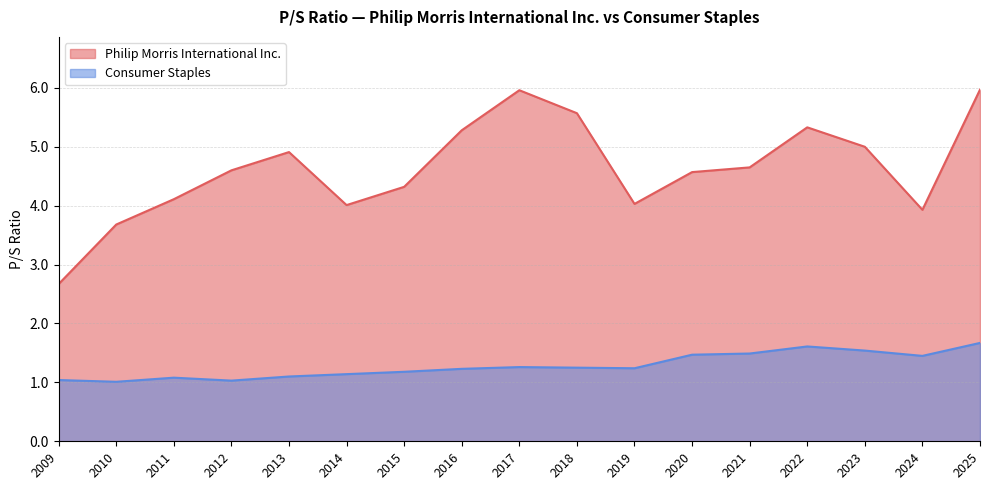

What value does the Consumer Staples series have at 2023?

1.5